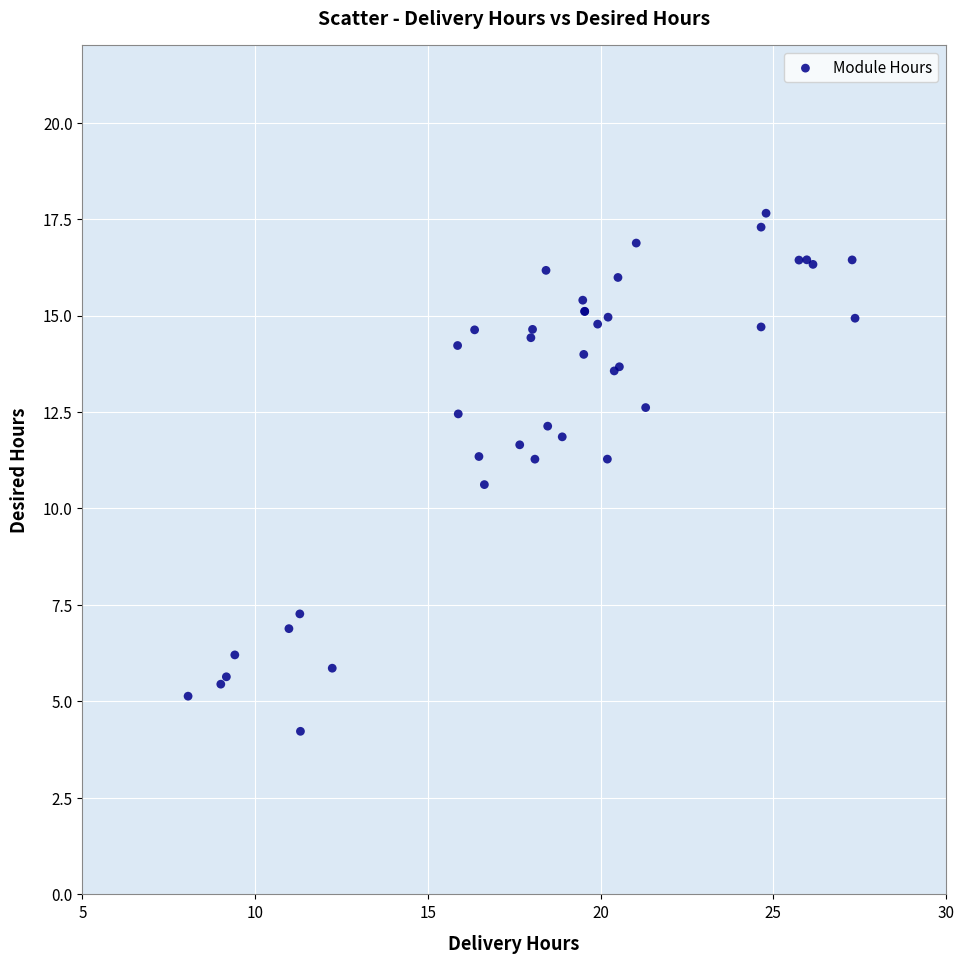

What Y value in the scatter plot is closest to 10?

10.6